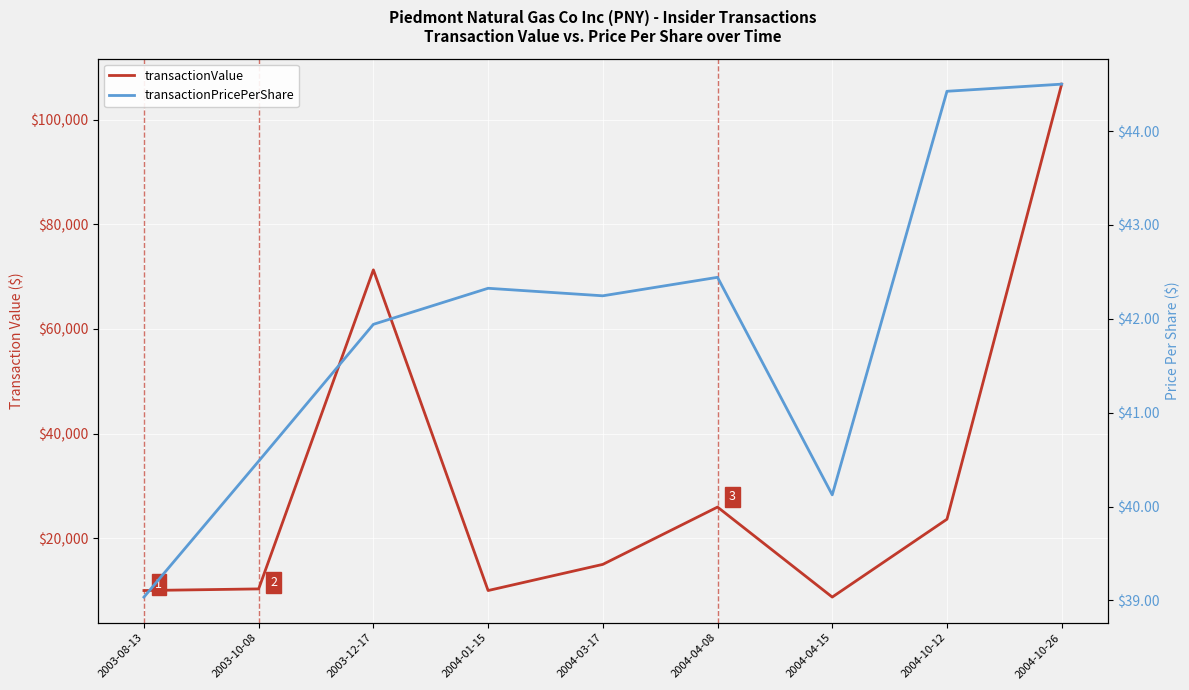

What is the difference between the transactionValue values at 2004-03-17 and 2004-10-12?

8634.0